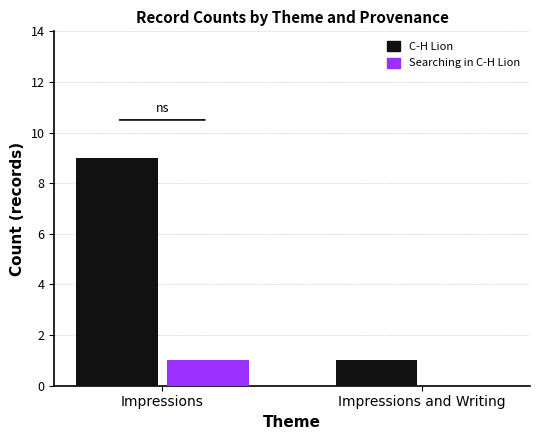

Is it true that Searching in C-H Lion equals 1 at Impressions?

True